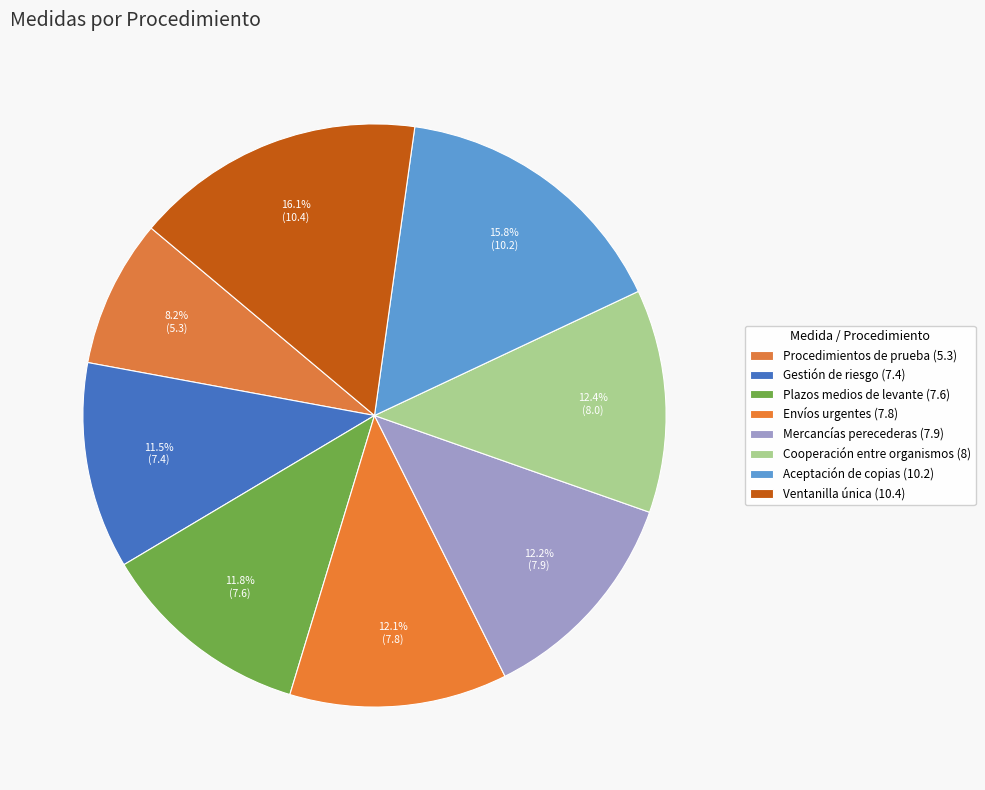

How many segments does this pie chart have?

8